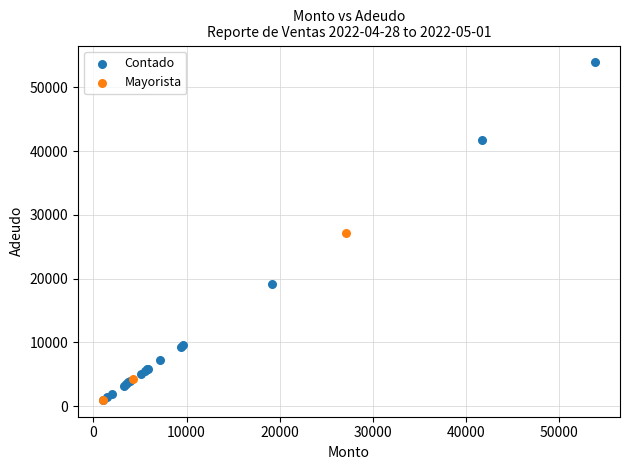

Which series has the largest Y range (max minus min)?

Contado